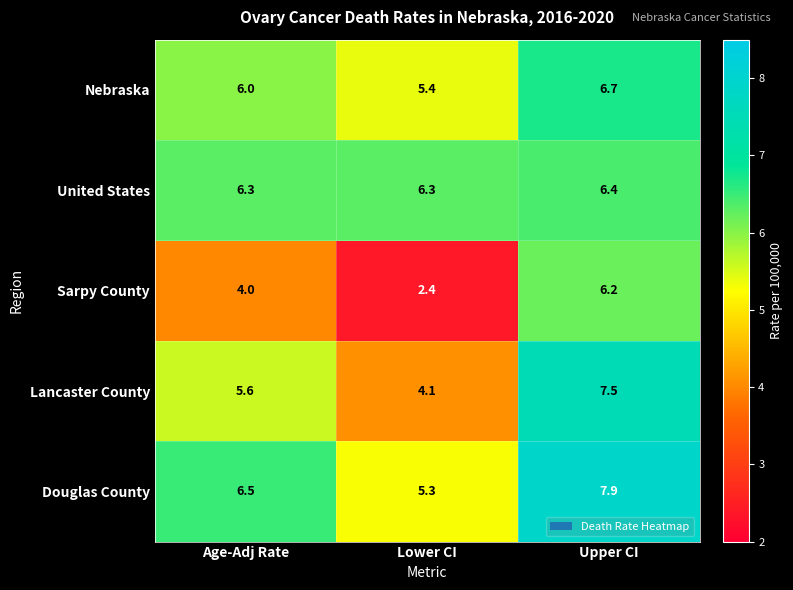

Read the Nebraska value at Age-Adj Rate.

6.0